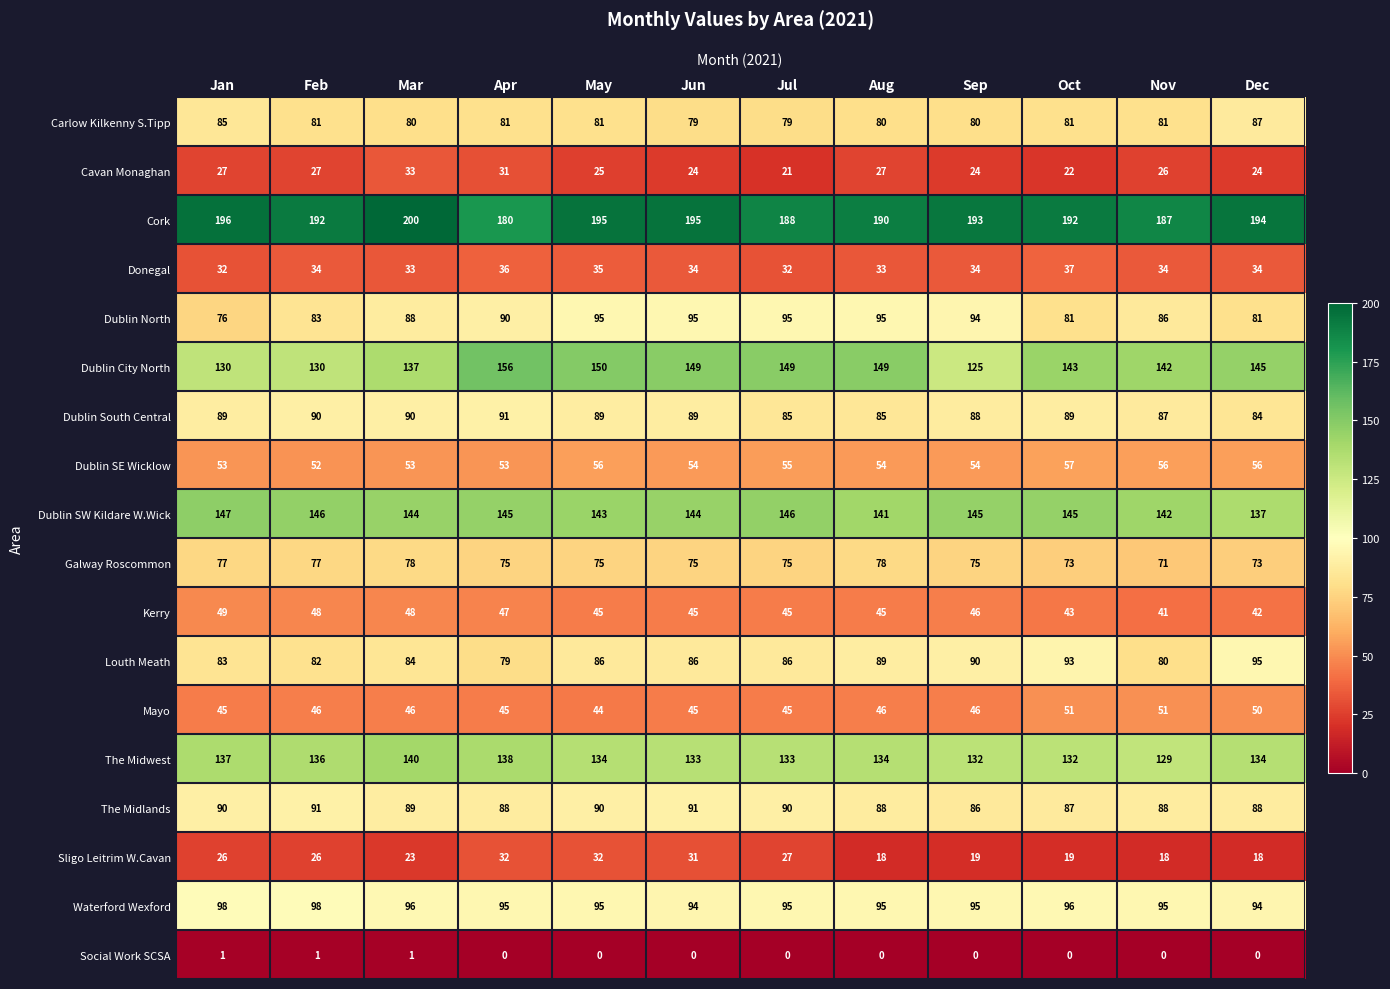

What is the difference between the maximum and second lowest values in the Galway Roscommon series?

5